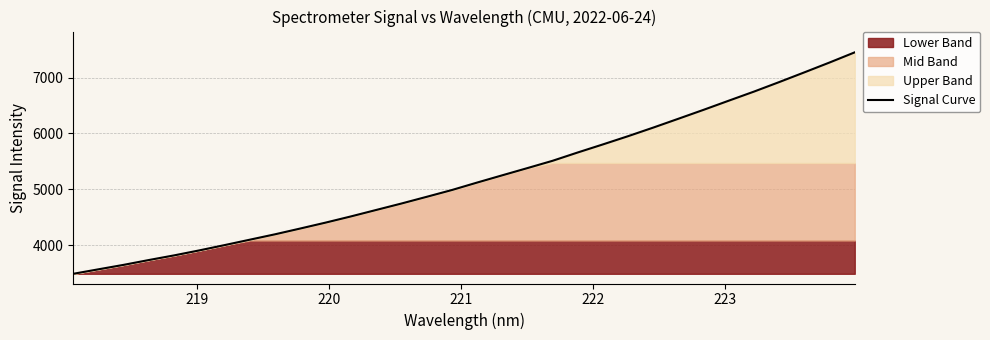

What is the lowest value of the Signal Curve series?

3483.7